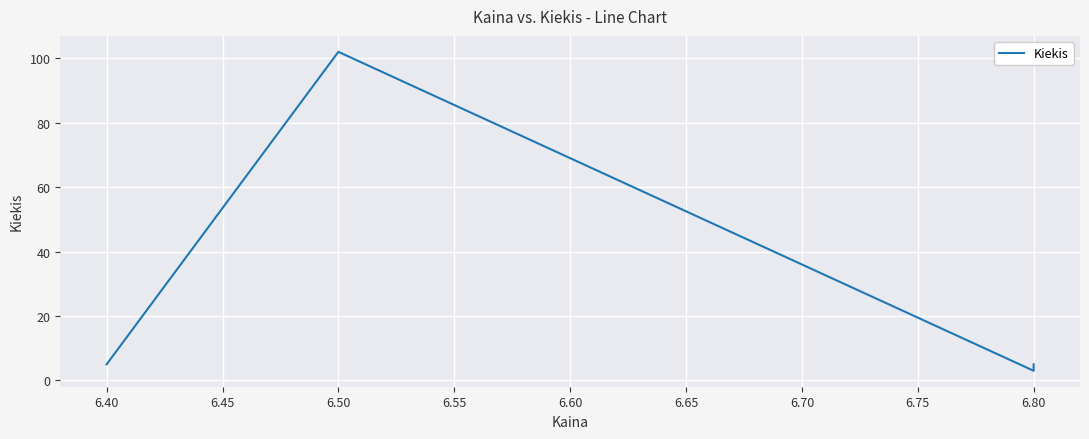

How many categories are shown in the chart?

4